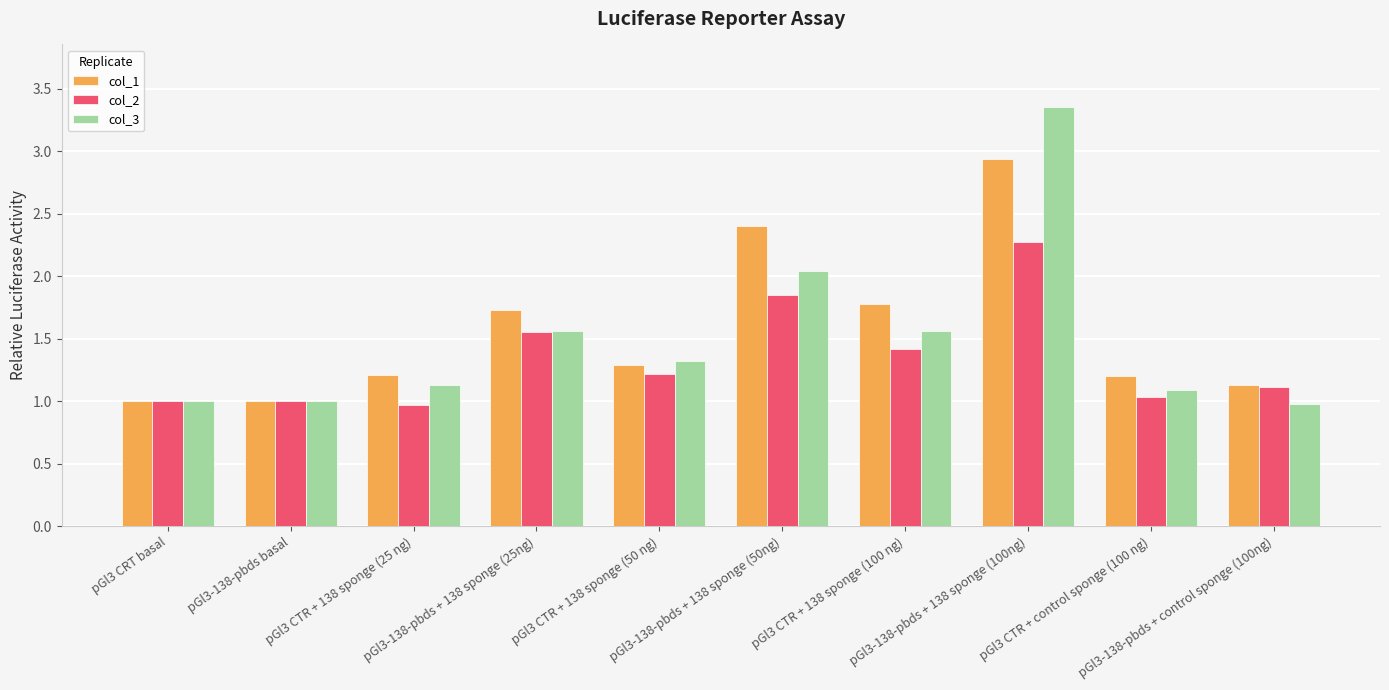

What are all the series names shown in the legend?

col_1, col_2, col_3